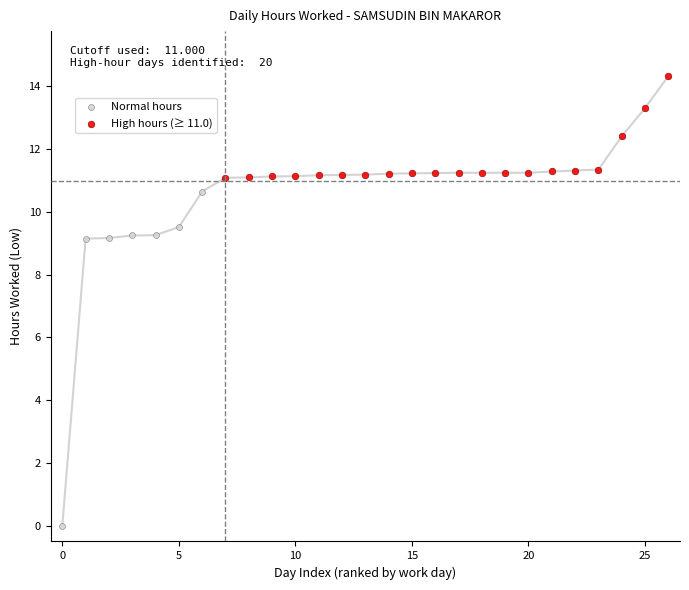

Which series has the largest Y range (max minus min)?

Normal hours